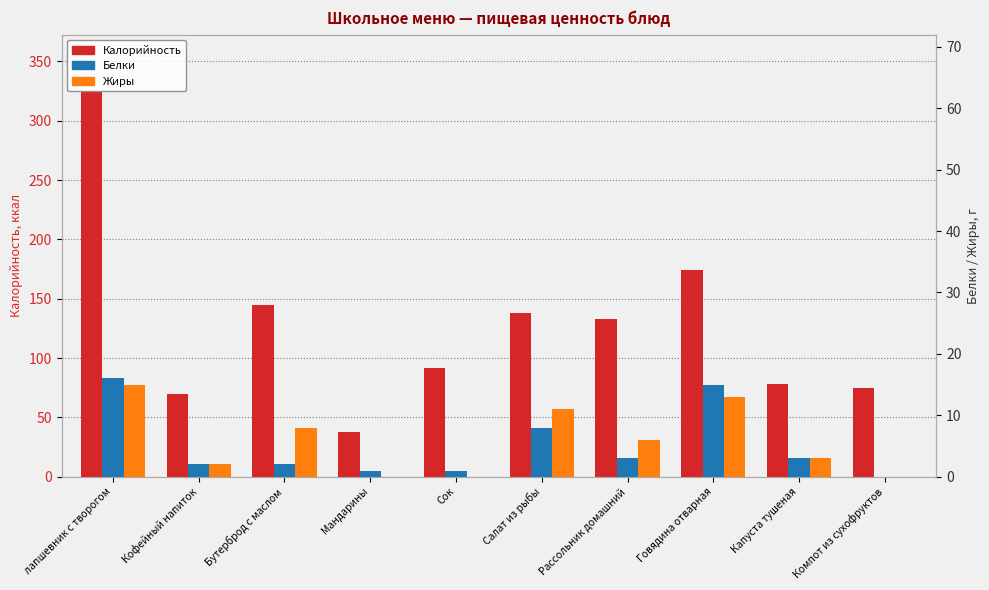

What is the sum of the Белки values at лапшевник с творогом and Рассольник домашний?

19